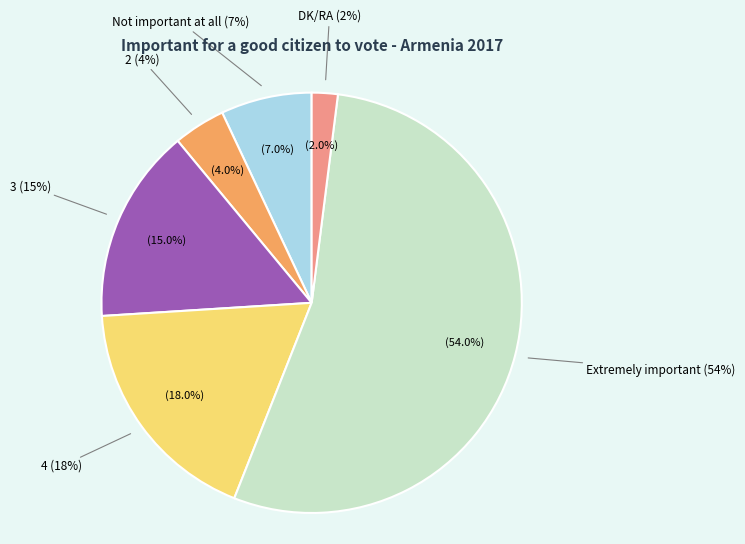

To the nearest percent, what percentage of the pie is 4 (18%)?

18%